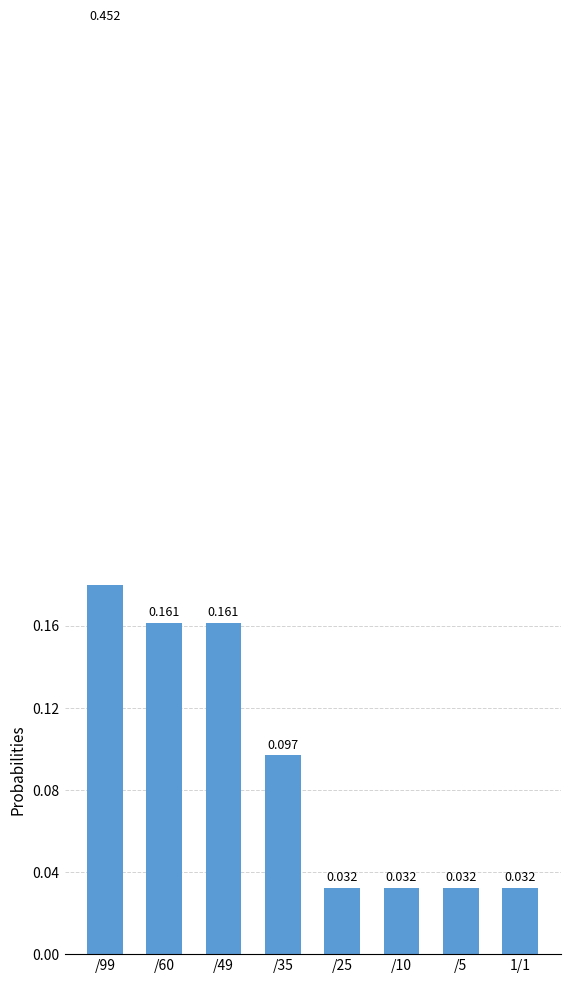

Reading left to right, extract all data points from this chart.

0.5	0.2	0.2	0.1	0.0	0.0	0.0	0.0